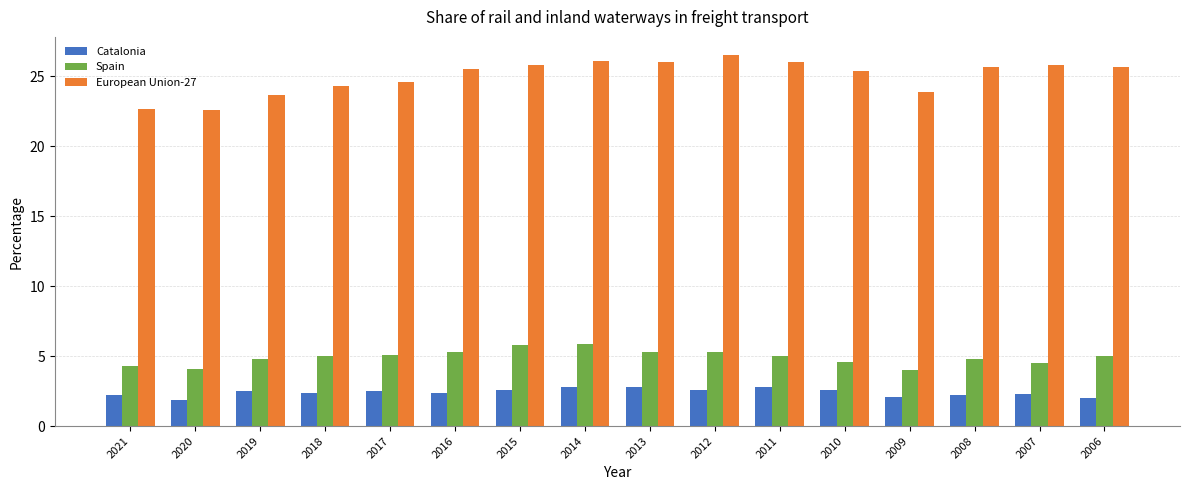

Rank the series at 2016 from lowest to highest value.

Catalonia, Spain, European Union-27